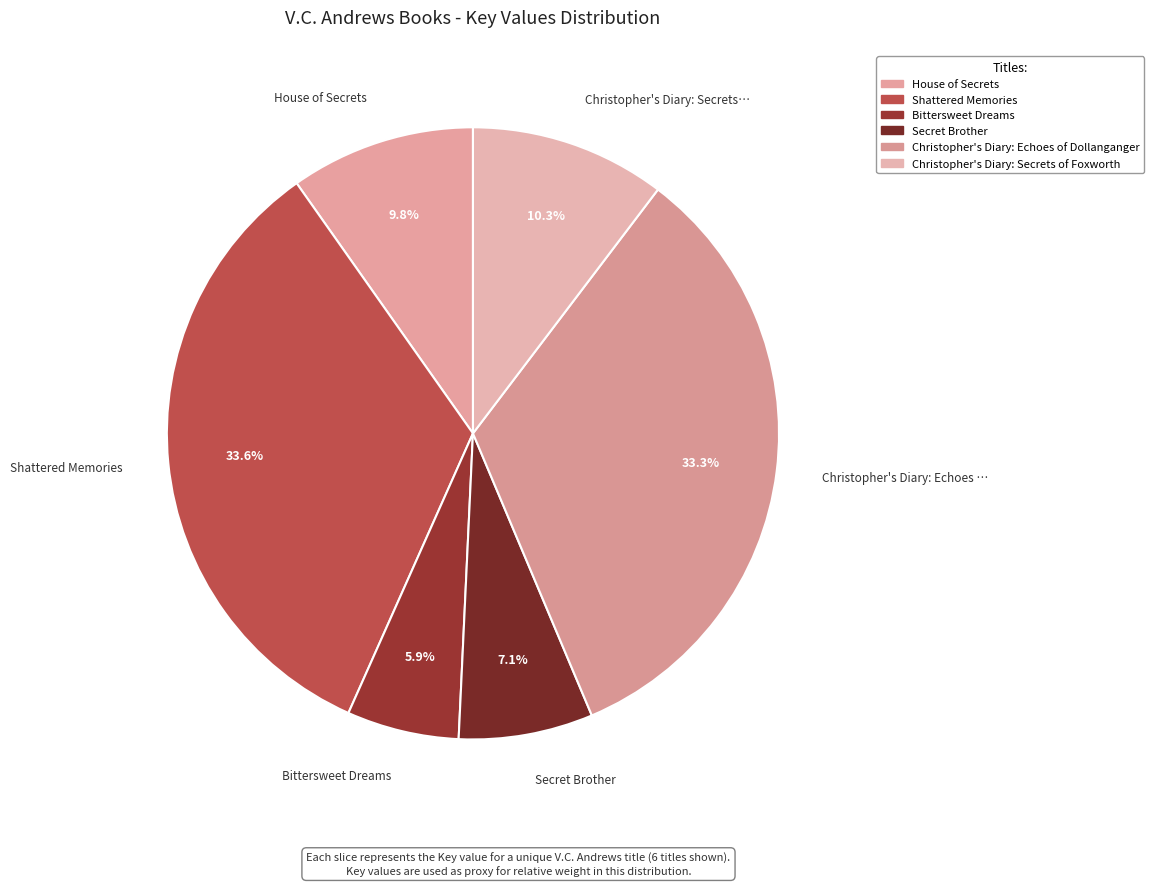

Combined, do Christopher's Diary: Echoes of Dollanganger and Christopher's Diary: Secrets of Foxworth account for over 50%?

No